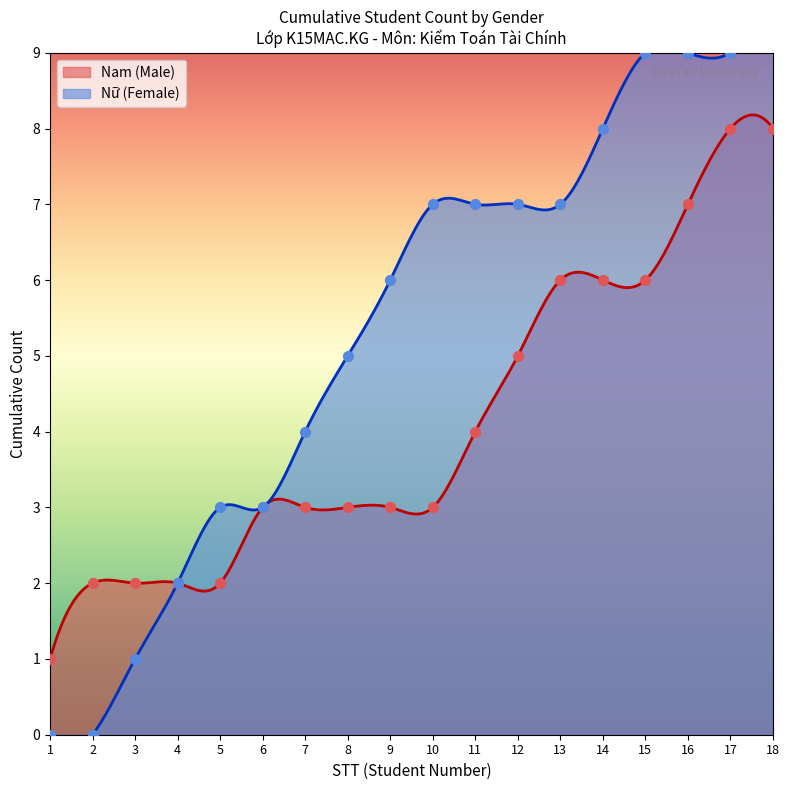

What is the change in value from 9 to 17?

+3